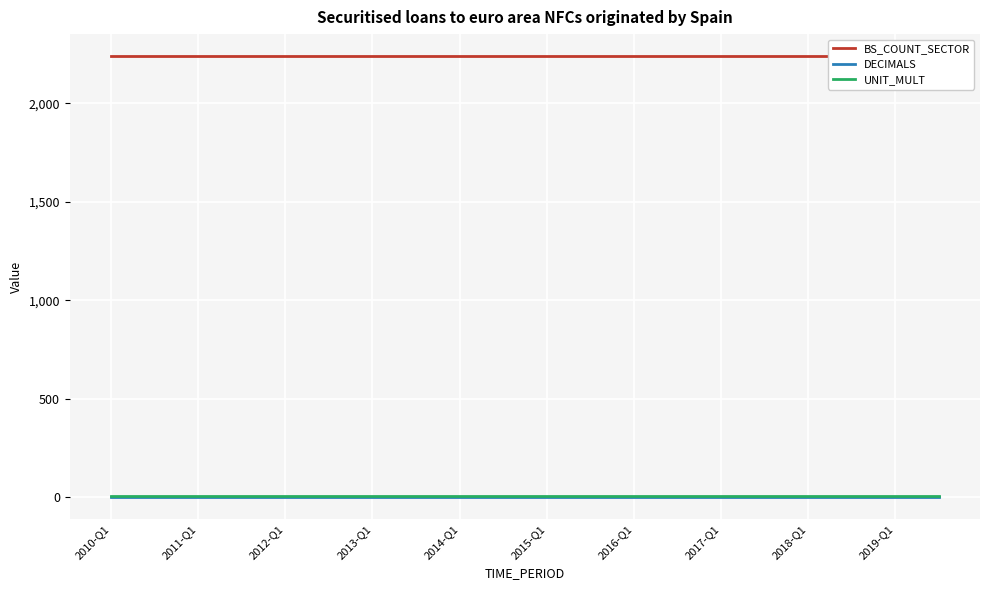

What is the label of the 6th point from the left?

2015-Q1